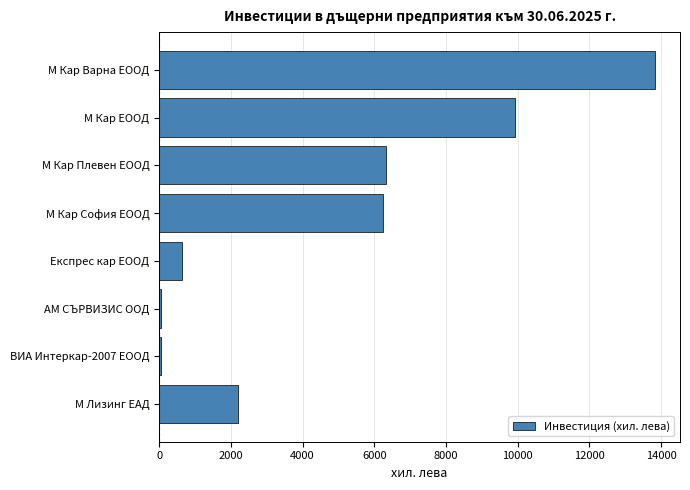

The chart shows a value of 1086 at М Лизинг ЕАД. True or false?

False